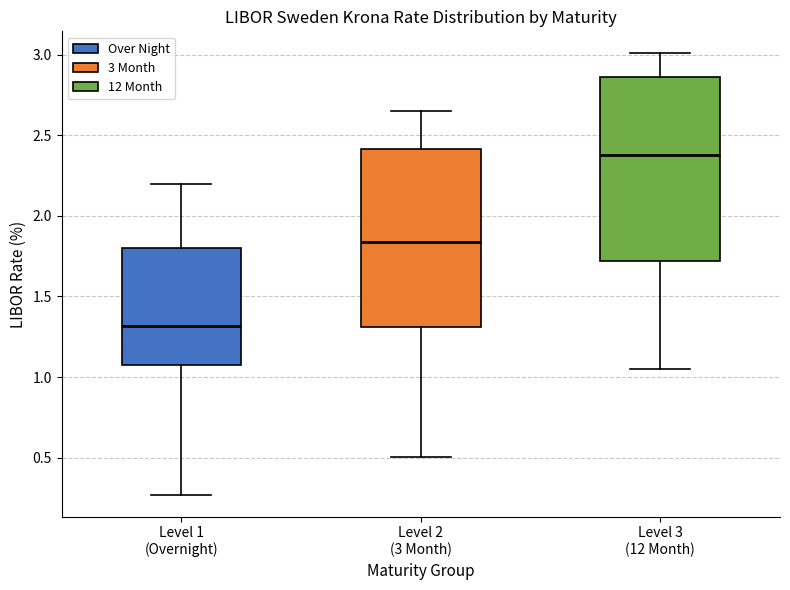

Which box's median line is the lowest?

Level 1 (Overnight)